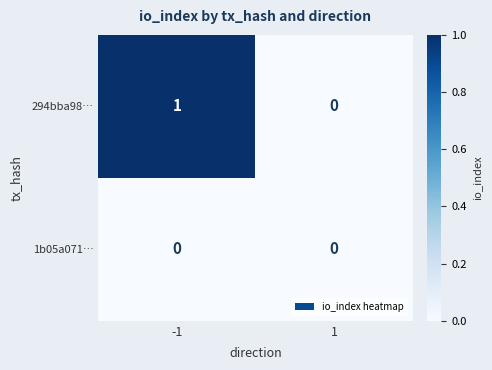

Which series has the largest total across all categories?

294bba98…